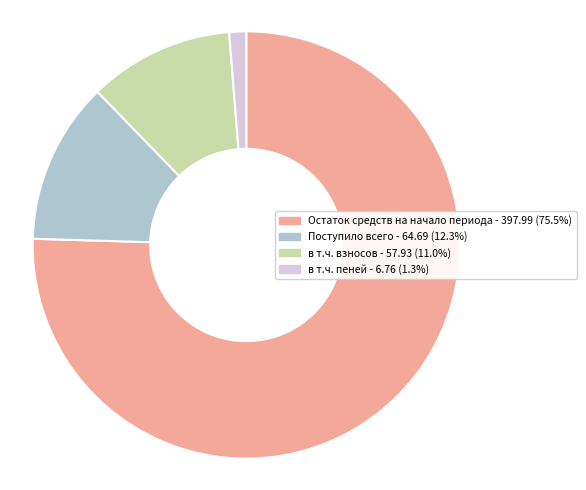

Rank the categories by value from highest to lowest.

Остаток средств на начало периода - 397.99, Поступило всего - 64.69, в т.ч. взносов - 57.93, в т.ч. пеней - 6.76